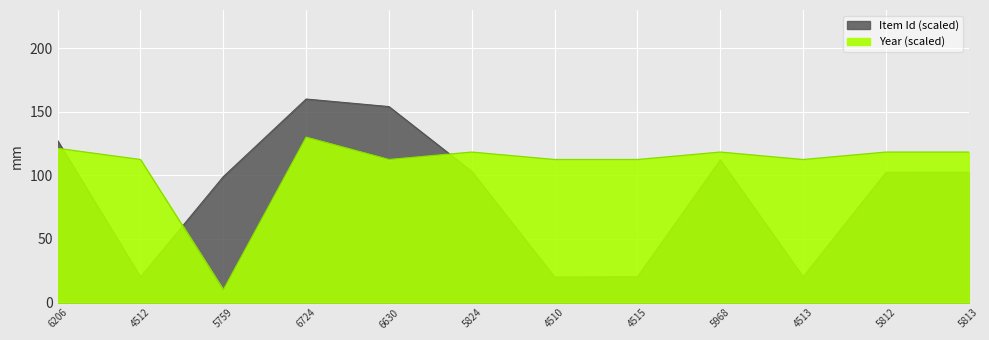

What is the sum of all Year values?

1296.6